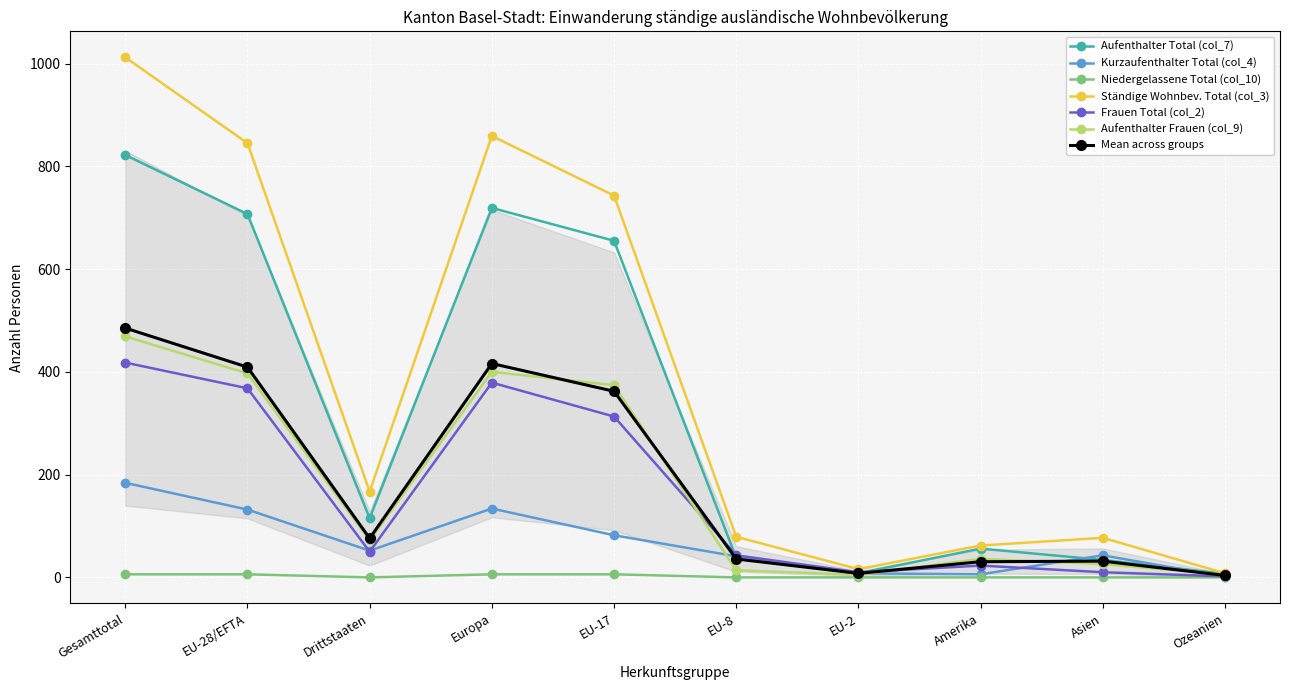

Where is Aufenthalter Total (col_7) nearest to the value 414?

EU-17